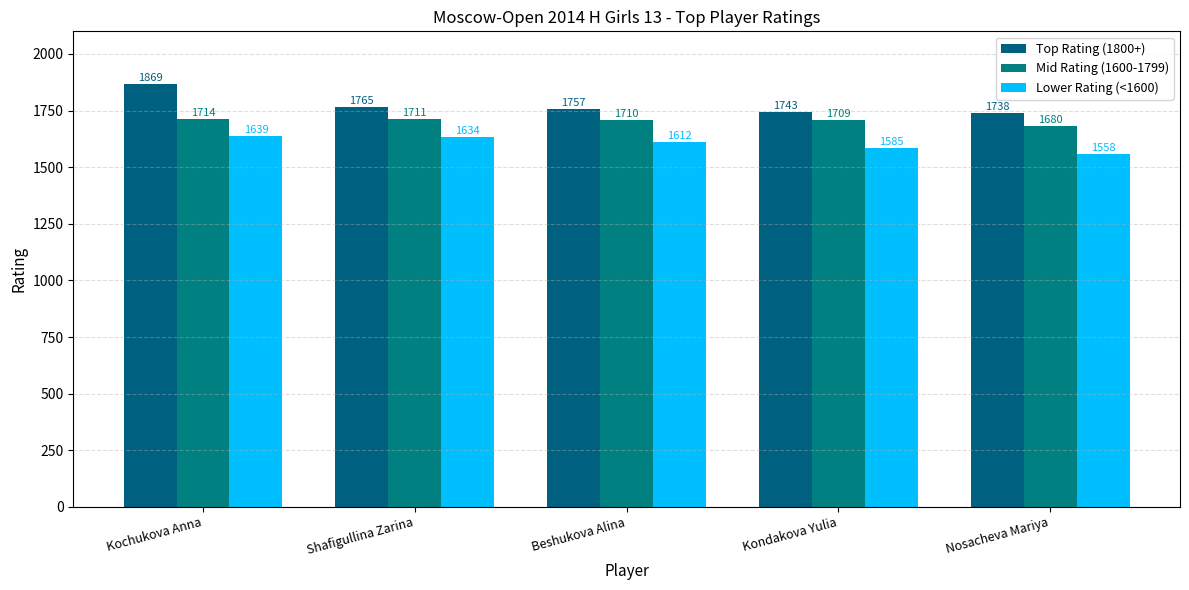

How many data points does each series have?

5